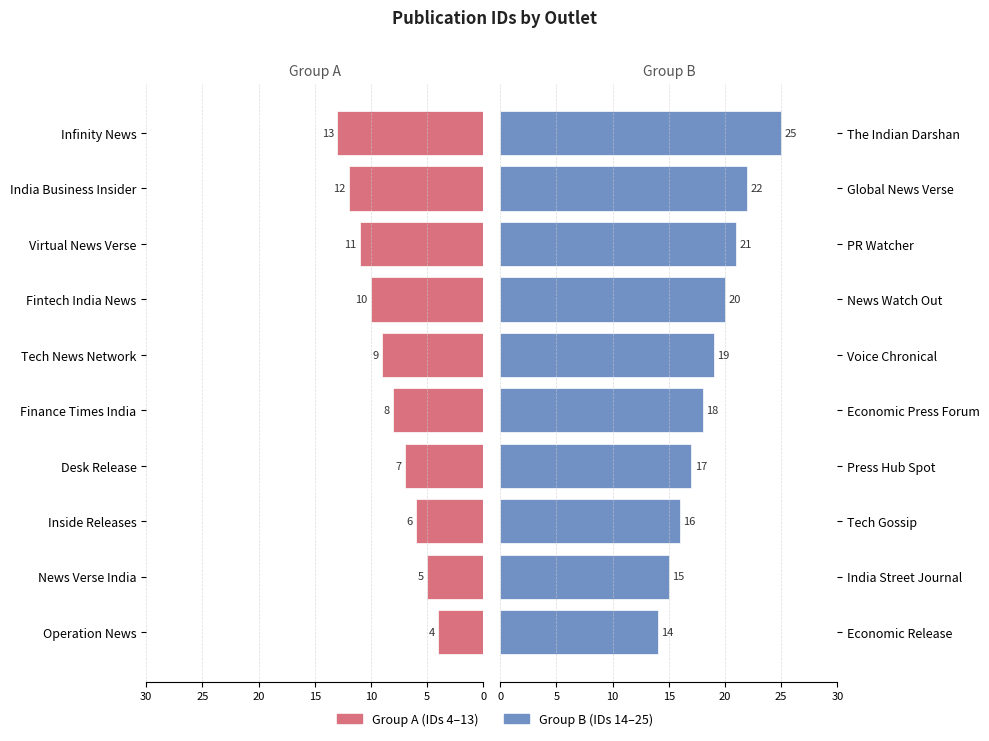

What is the total value across all series at 15?

24